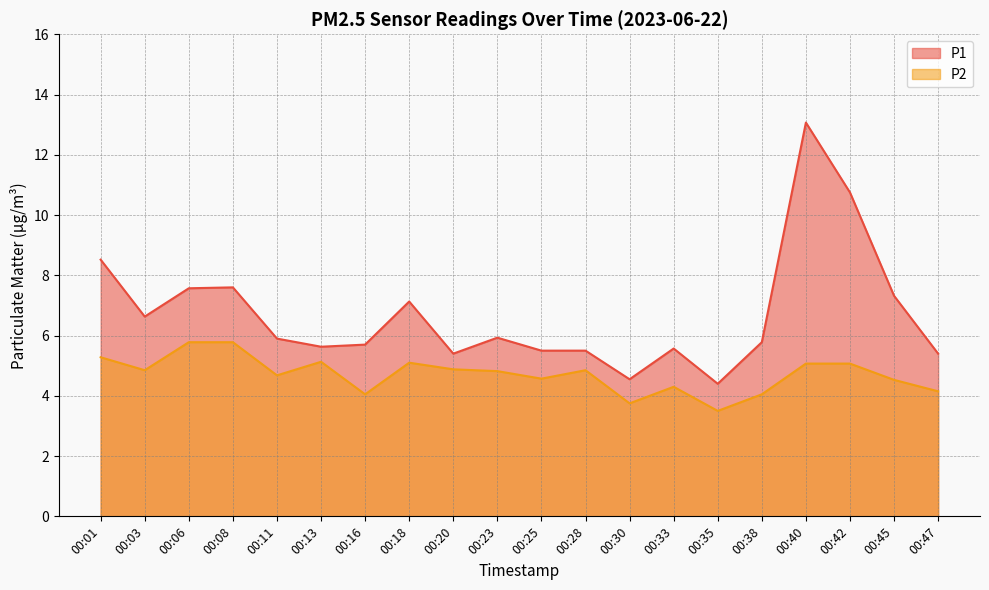

Between 00:01 and 00:35, which is larger?

00:01